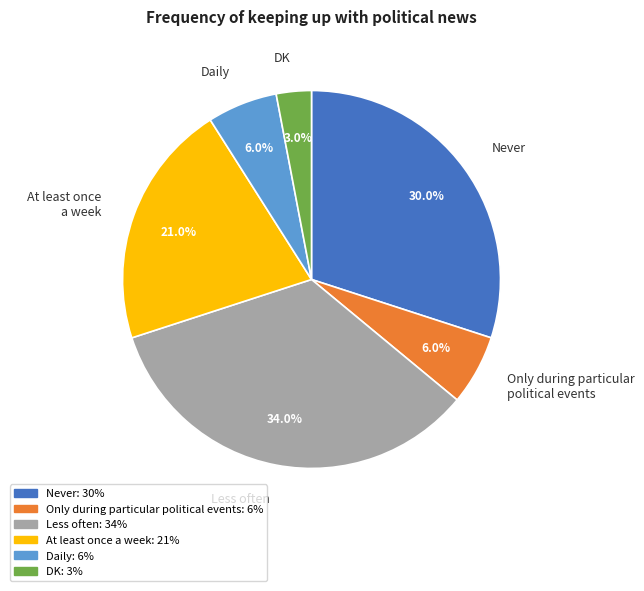

Which category has the biggest portion of the pie?

Less often